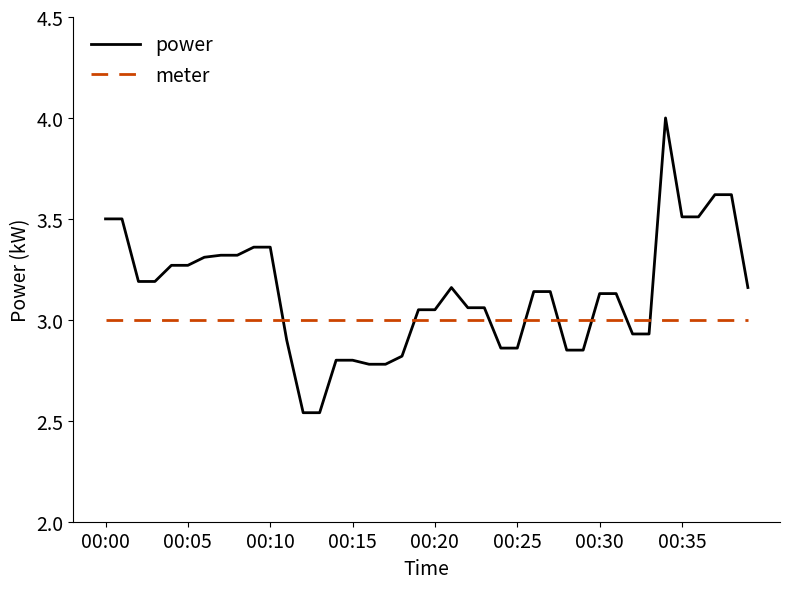

What is the sum of all meter values?

120.0